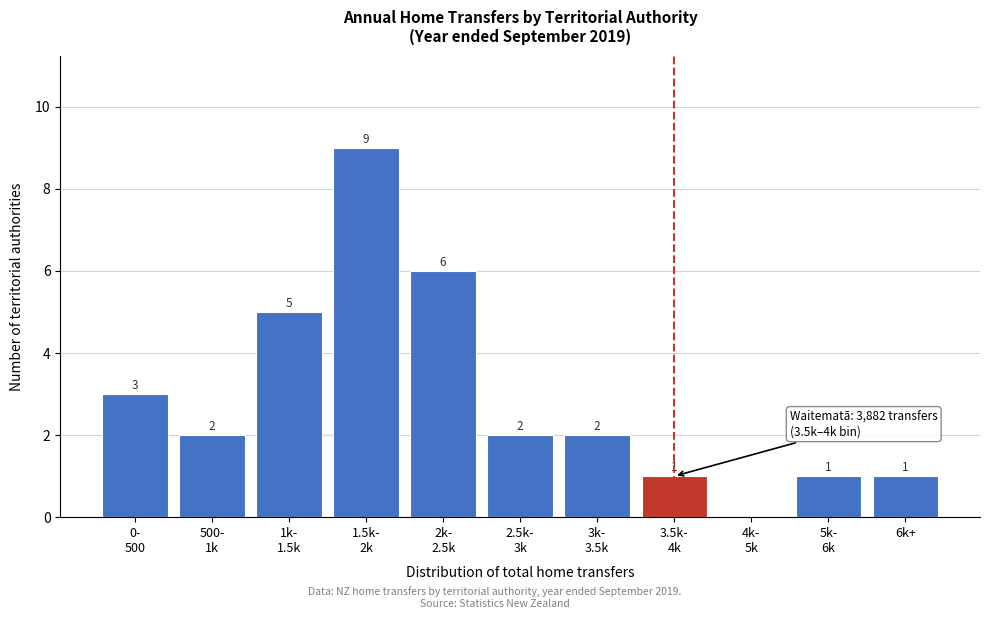

What is the sum of all values?

32